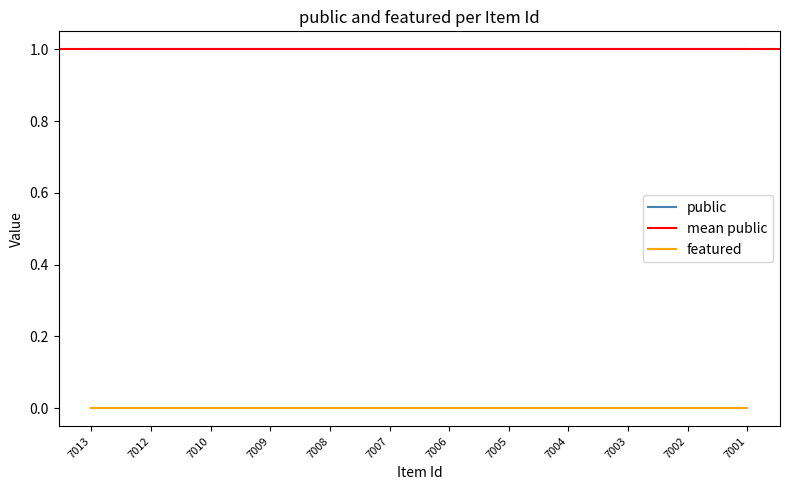

The featured series shows 0 at 7003. True or false?

True